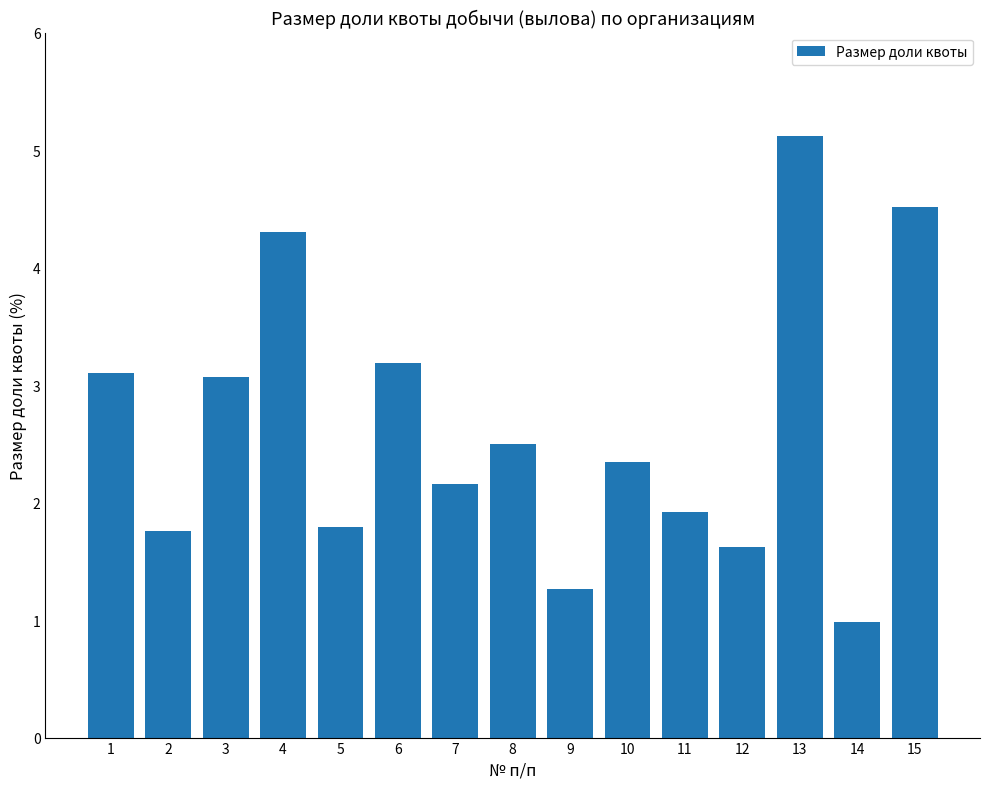

The chart shows a value of 3.1 at 1. True or false?

True